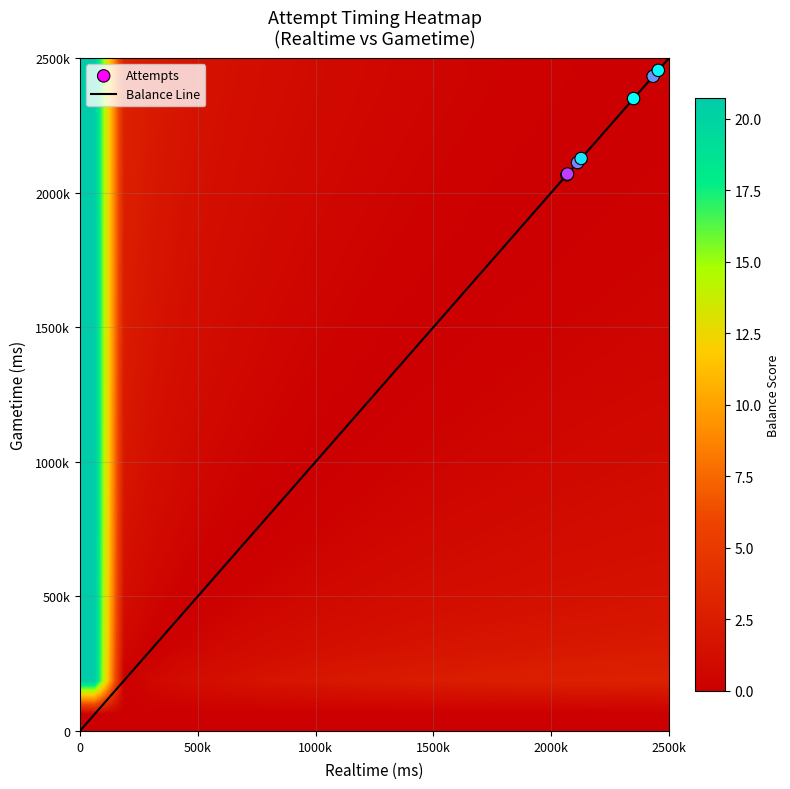

How many data points does each series have?

7